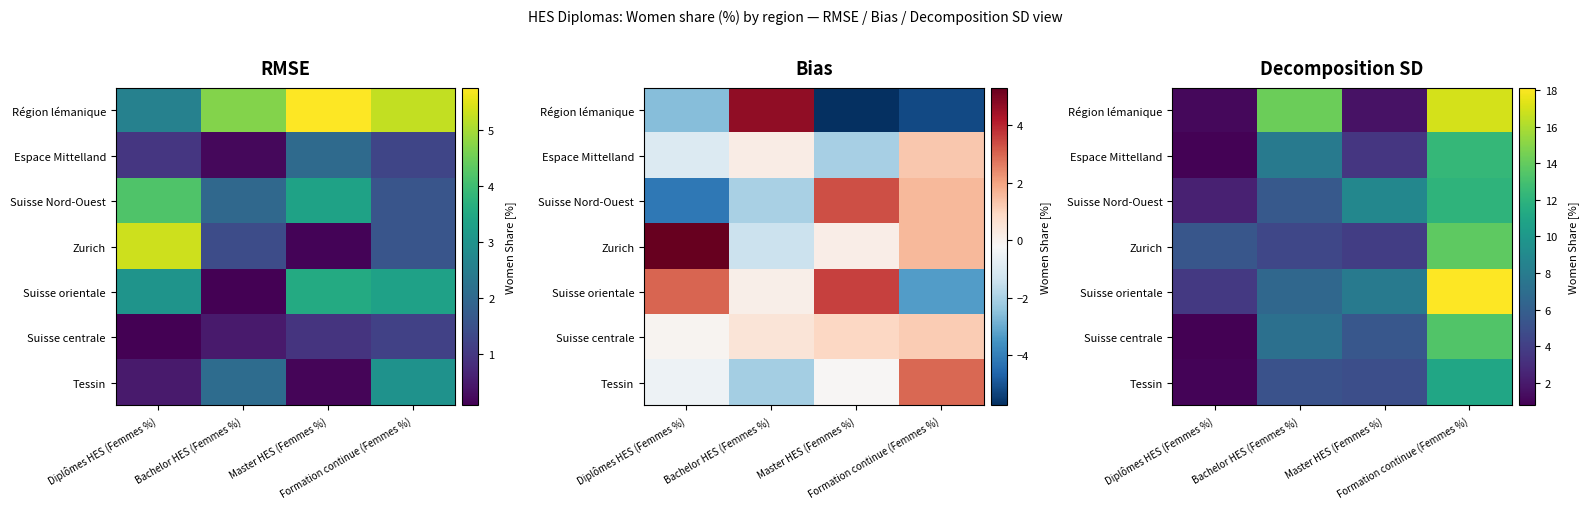

Rank the series by their maximum value, from lowest to highest.

Tessin, Suisse Nord-Ouest, Espace Mittelland, Suisse centrale, Zurich, Région lémanique, Suisse orientale